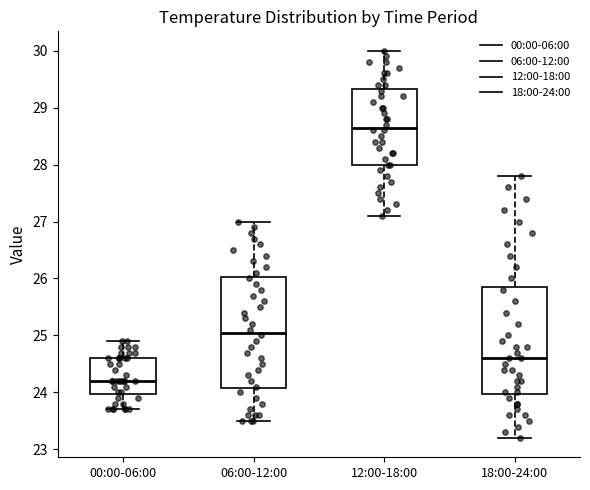

Reading left to right, read every box against the y-axis: the position of its median line, the range the box covers, and the ends of its whiskers. The values are not printed on the chart, so give them approximately, as read against the axis.

00:00-06:00: median 24.2, box 24.0 to 24.6, whiskers 23.7 to 24.9
06:00-12:00: median 25.1, box 24.1 to 26.0, whiskers 23.5 to 27.0
12:00-18:00: median 28.7, box 28.0 to 29.3, whiskers 27.1 to 30.0
18:00-24:00: median 24.6, box 24.0 to 25.9, whiskers 23.2 to 27.8